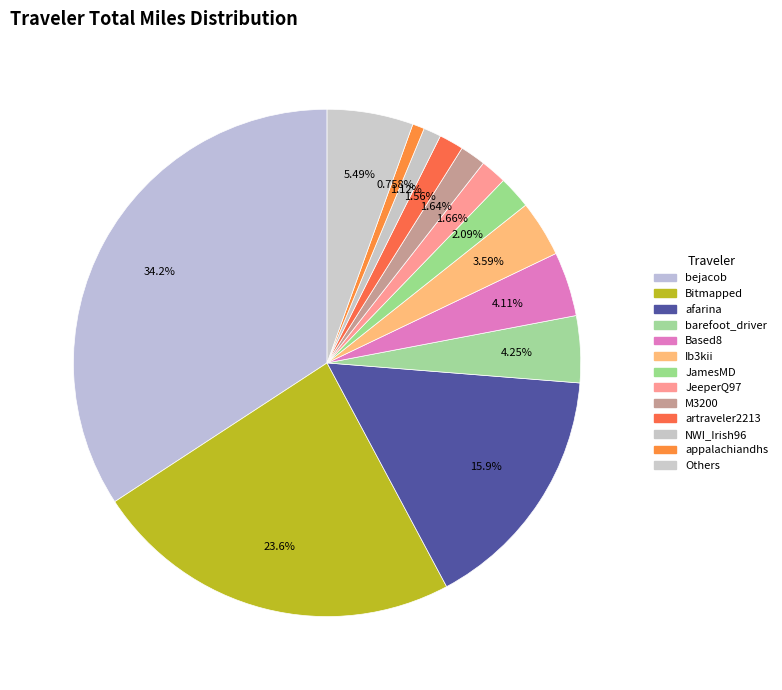

Count the number of slices in the pie.

13